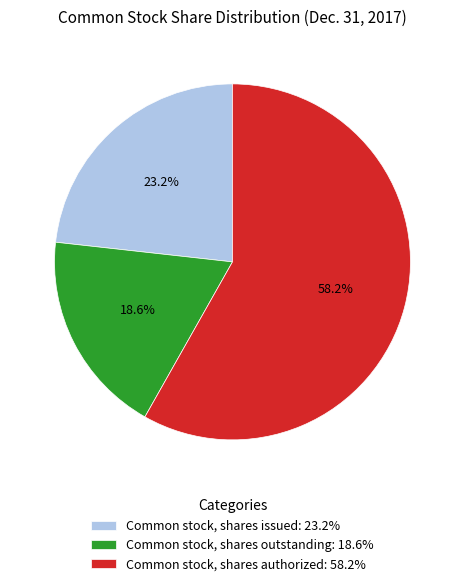

Is the sum of Common stock, shares issued and Common stock, shares outstanding greater than half?

No